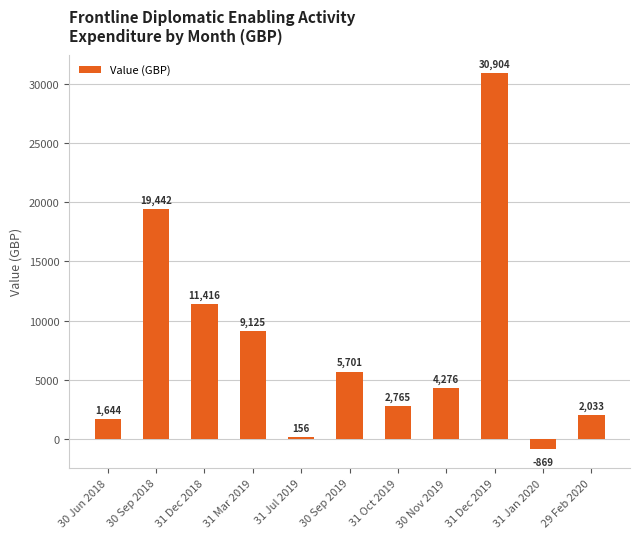

Between 31 Dec 2019 and 31 Oct 2019, which is larger?

31 Dec 2019